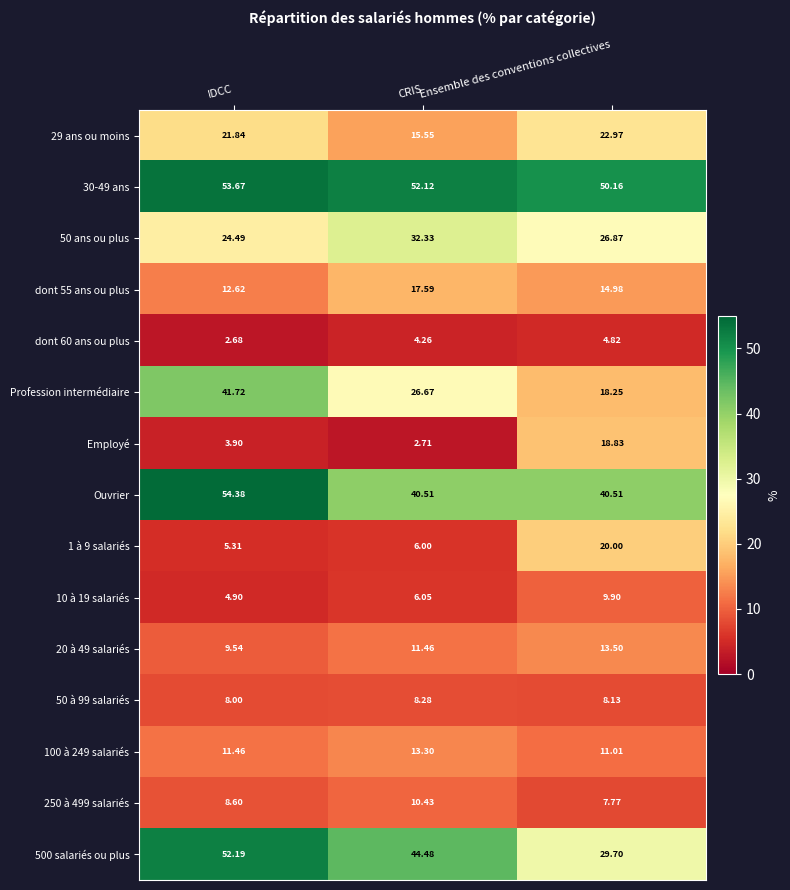

At which label does dont 60 ans ou plus first exceed 4?

CRIS